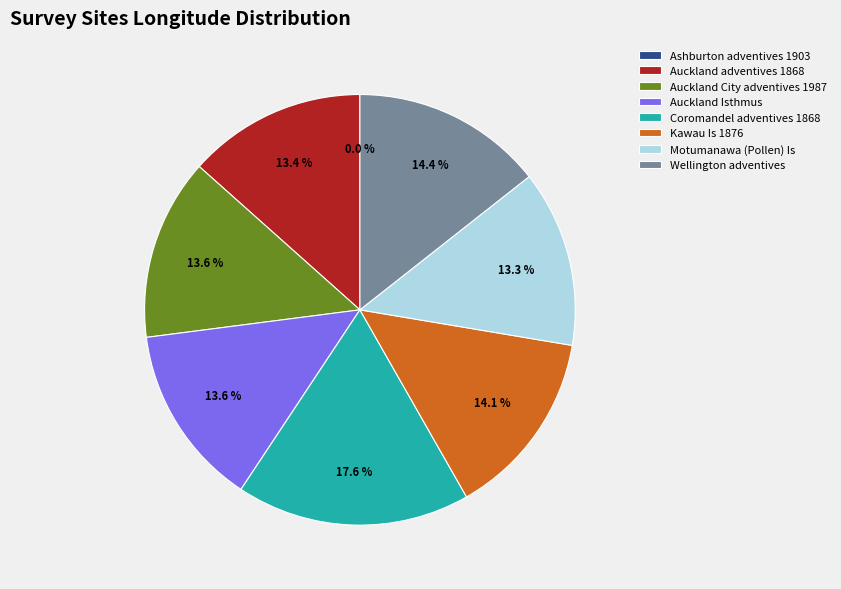

Is there a majority slice in this chart?

No